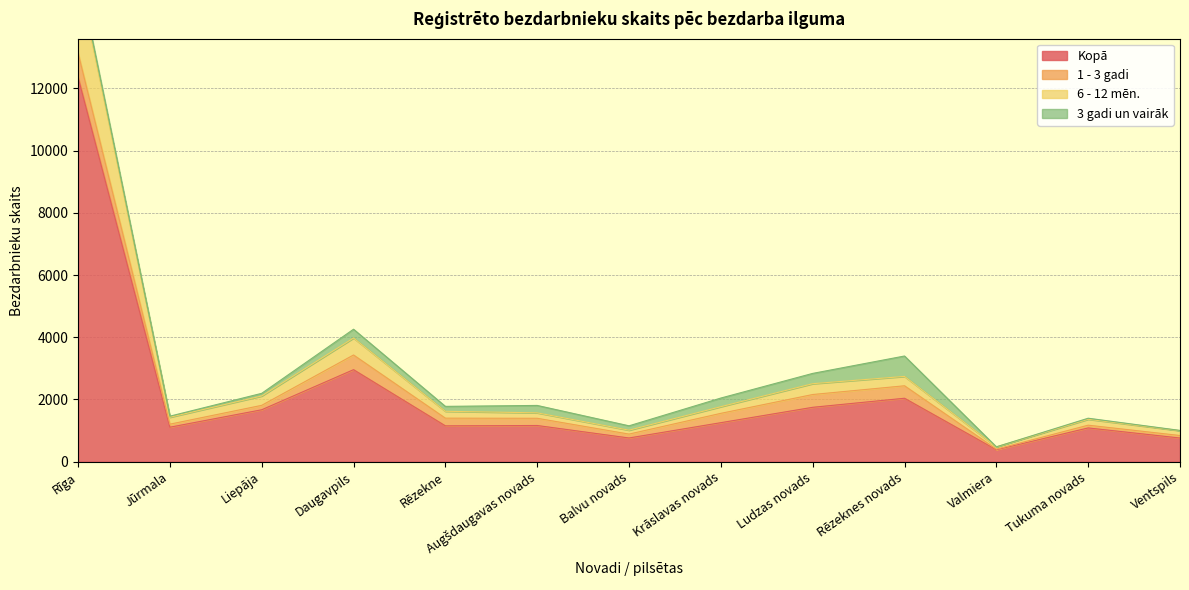

At which category is the sum across all series the highest?

Rīga